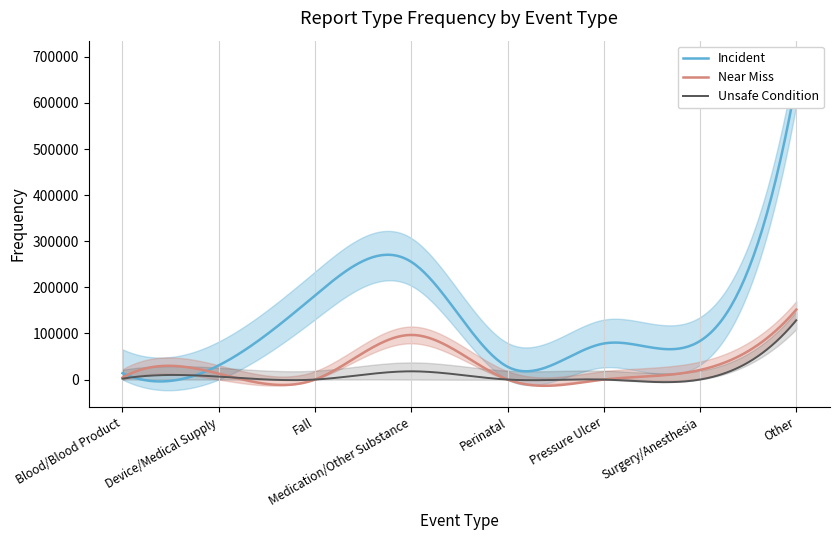

What is the label of the 3rd point from the left?

Fall